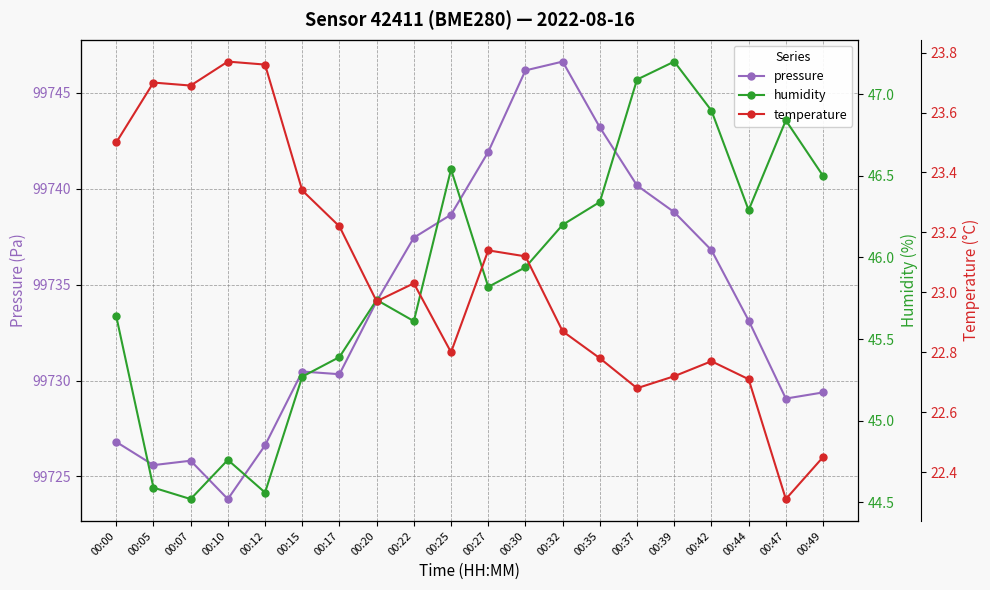

At which category does humidity reach its first local peak?

00:10